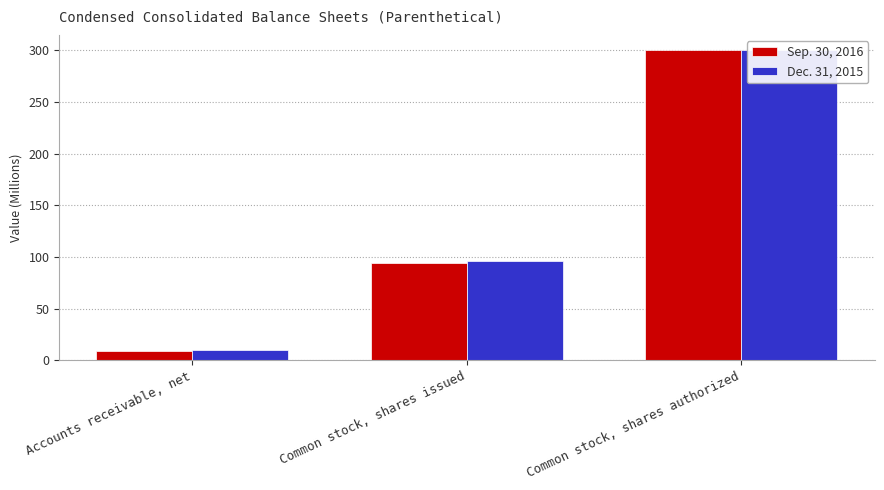

What is the difference between the maximum and second lowest values in the Sep. 30, 2016 series?

205.8